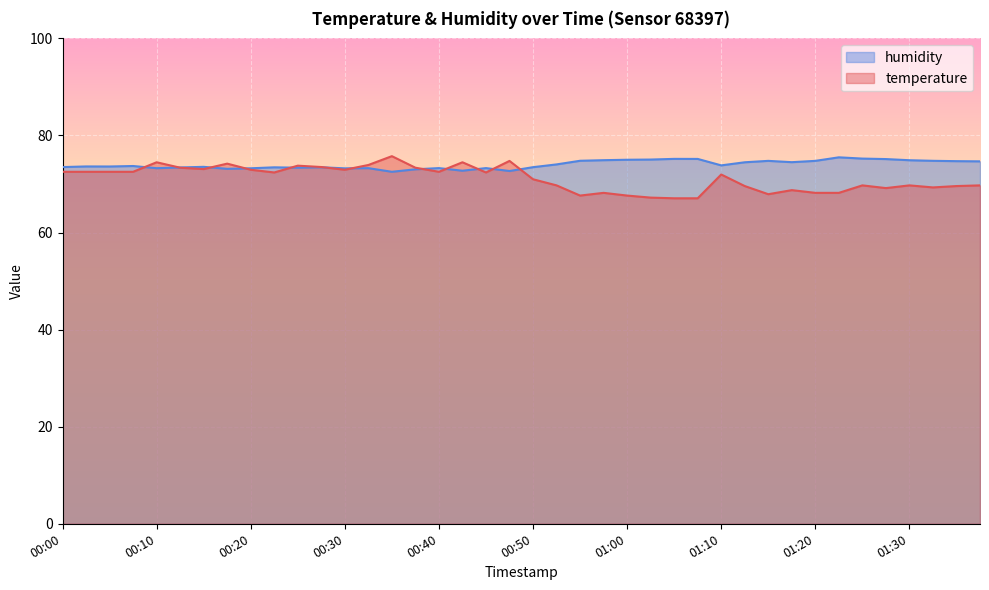

What is the label of the 35th point from the right?

00:12